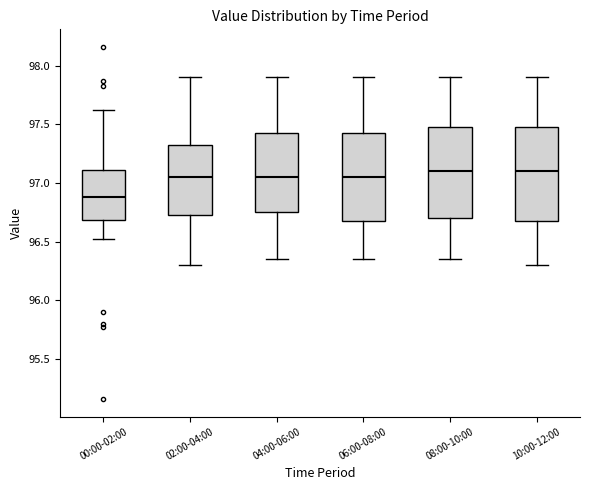

Which box has the lowest median line?

00:00-02:00